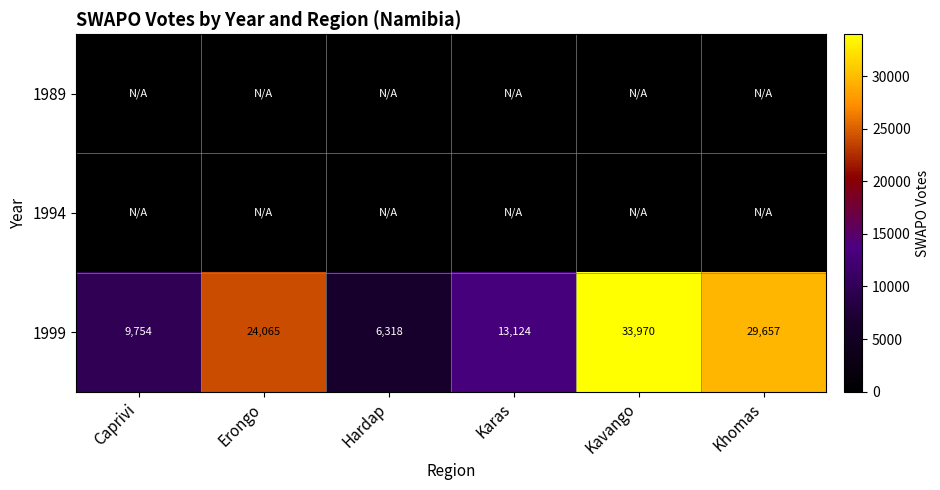

At how many categories does at least one series exceed 29614?

2